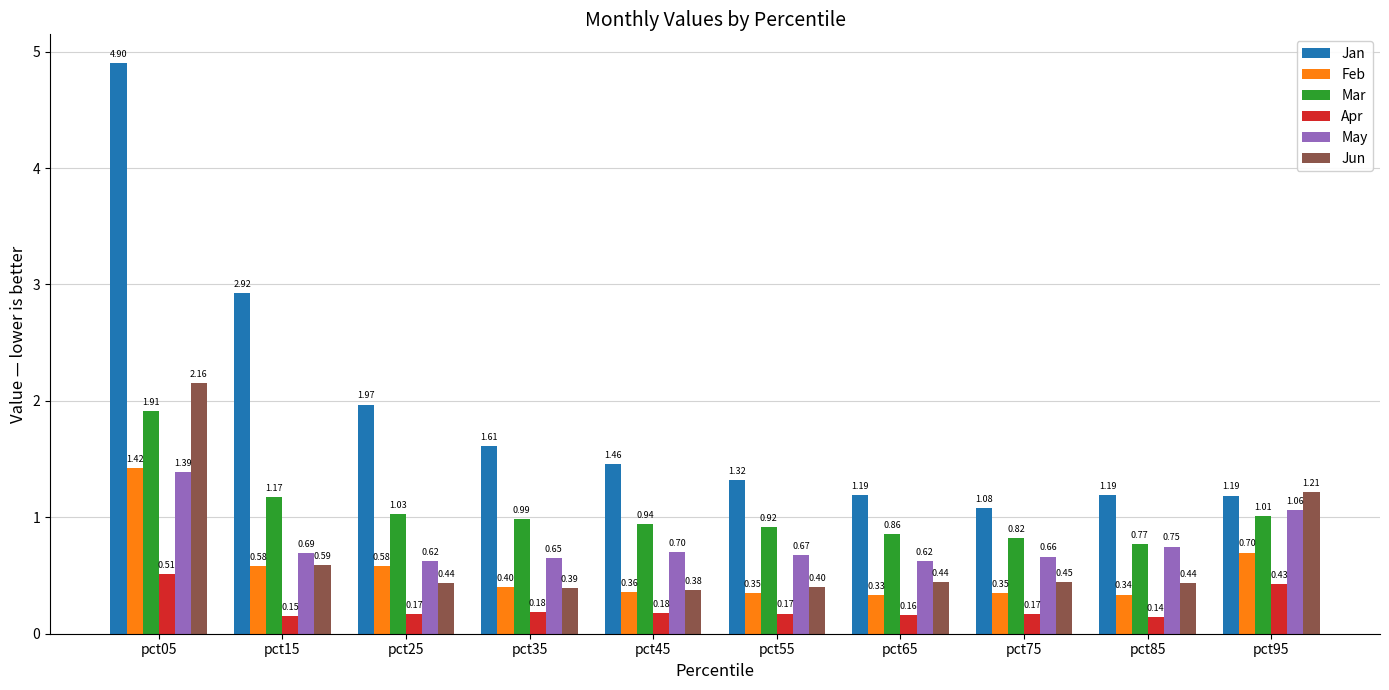

True or false: May has a value of 1.0 at pct35.

False